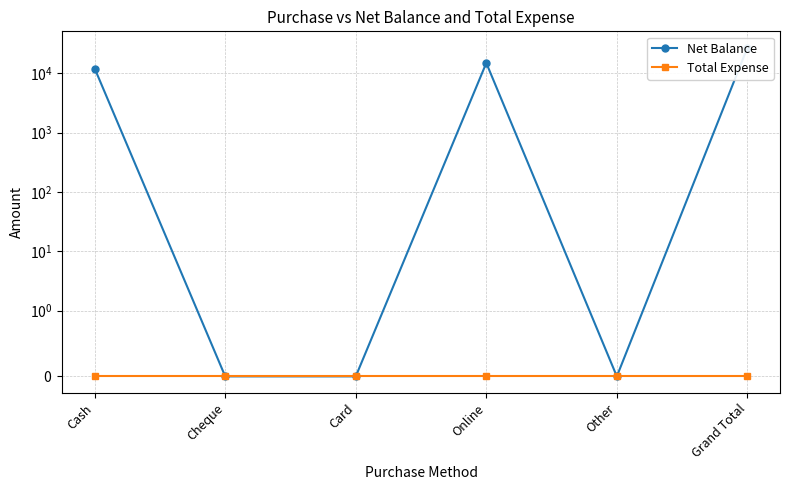

Is it true that Net Balance equals 27100 at Grand Total?

True